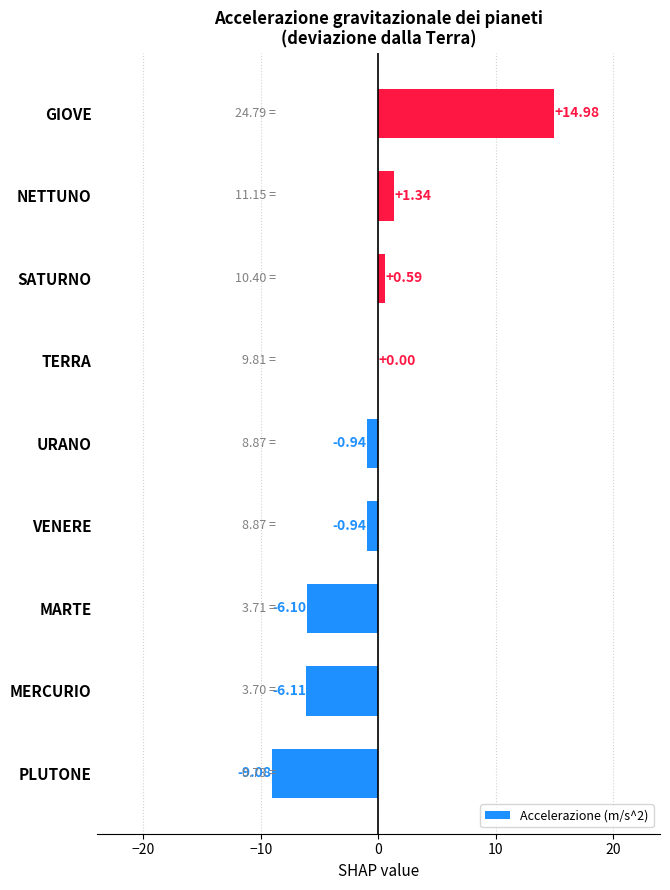

Which label corresponds to the largest value in the chart?

GIOVE